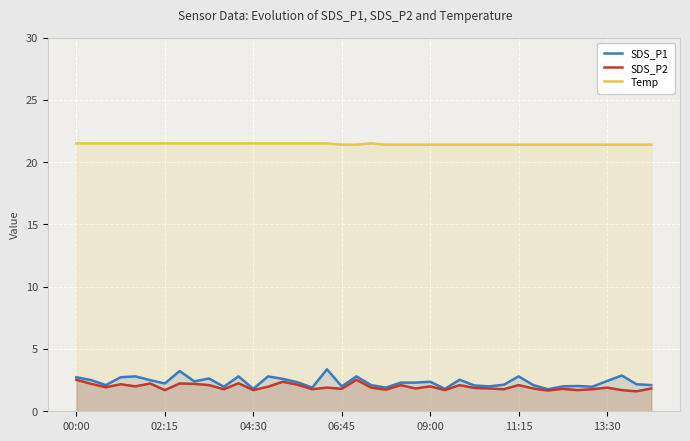

What is the lowest value of the SDS_P2 series?

1.6